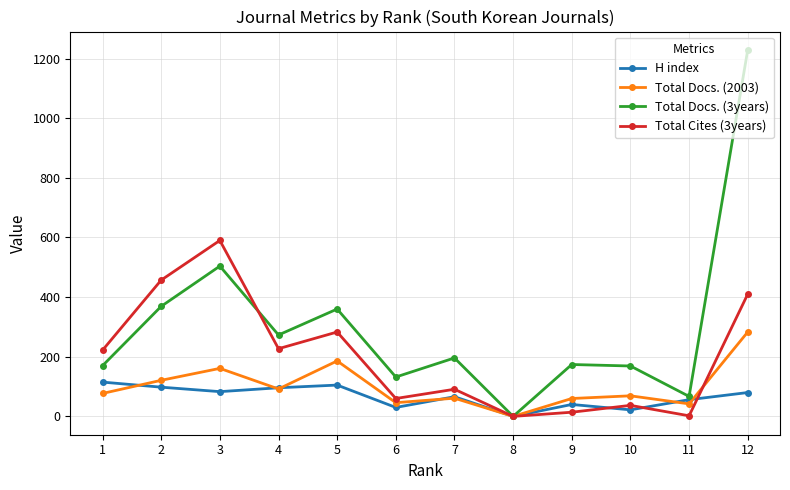

List the series in order of their peak value, lowest first.

H index, Total Docs. (2003), Total Cites (3years), Total Docs. (3years)